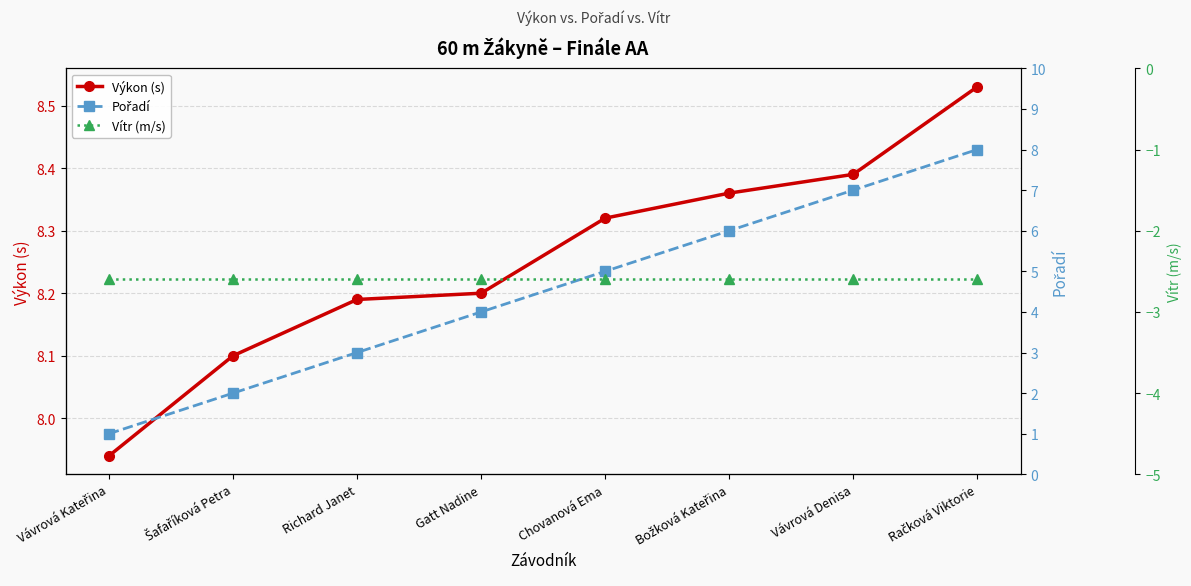

Is this an area chart (filled region under the line)?

No